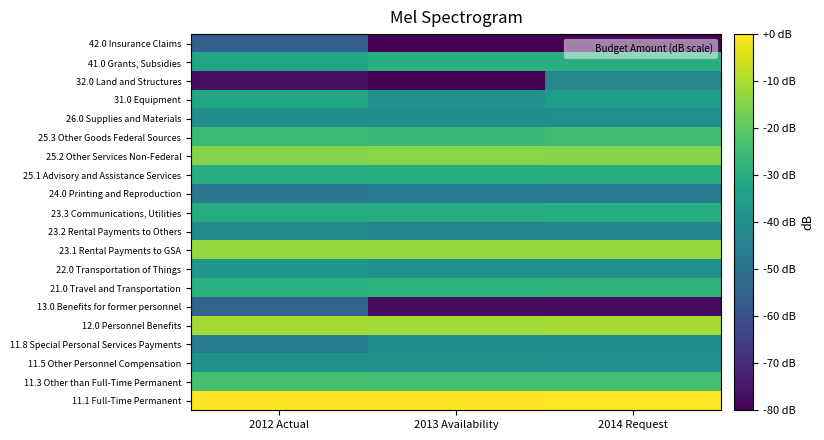

What is the total value across all series at 2014 Request?

-689.5